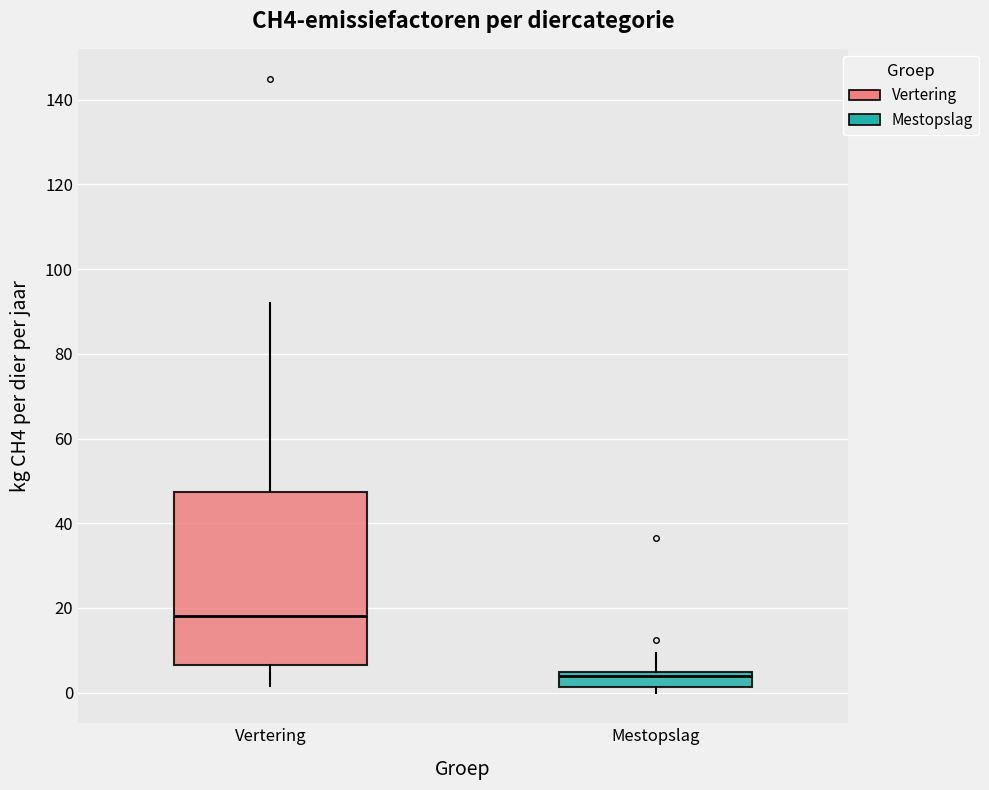

Which box is the tallest, from its lower edge to its upper edge?

Vertering